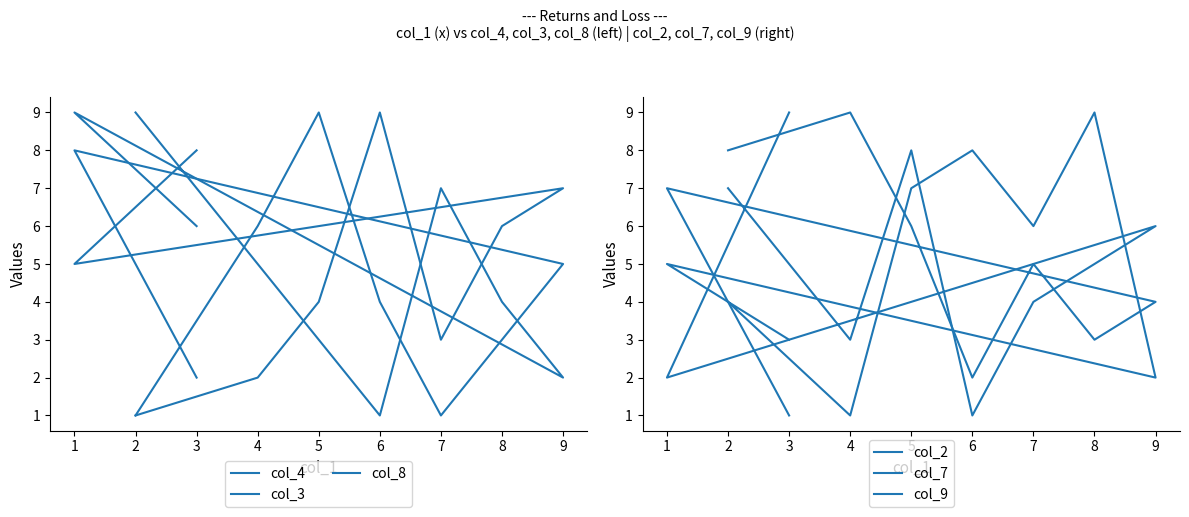

Count the number of data series in this chart.

6